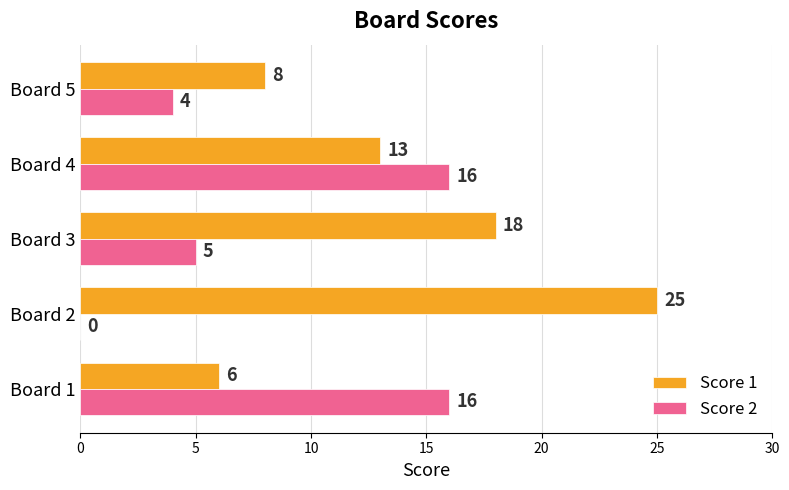

What is the sum of the Score 1 values at Board 1 and Board 4?

19